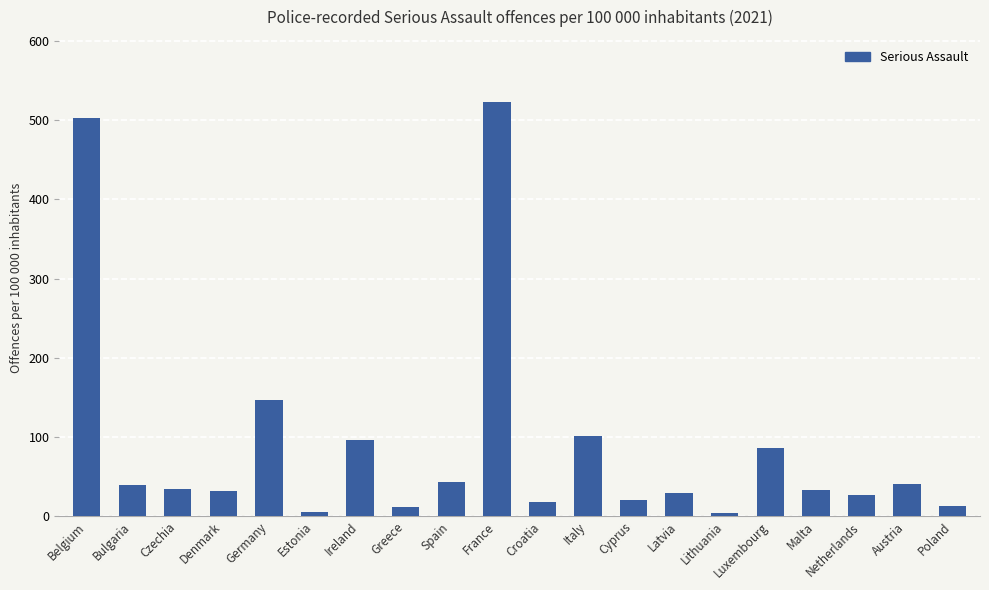

Which label corresponds to the largest value in the chart?

France